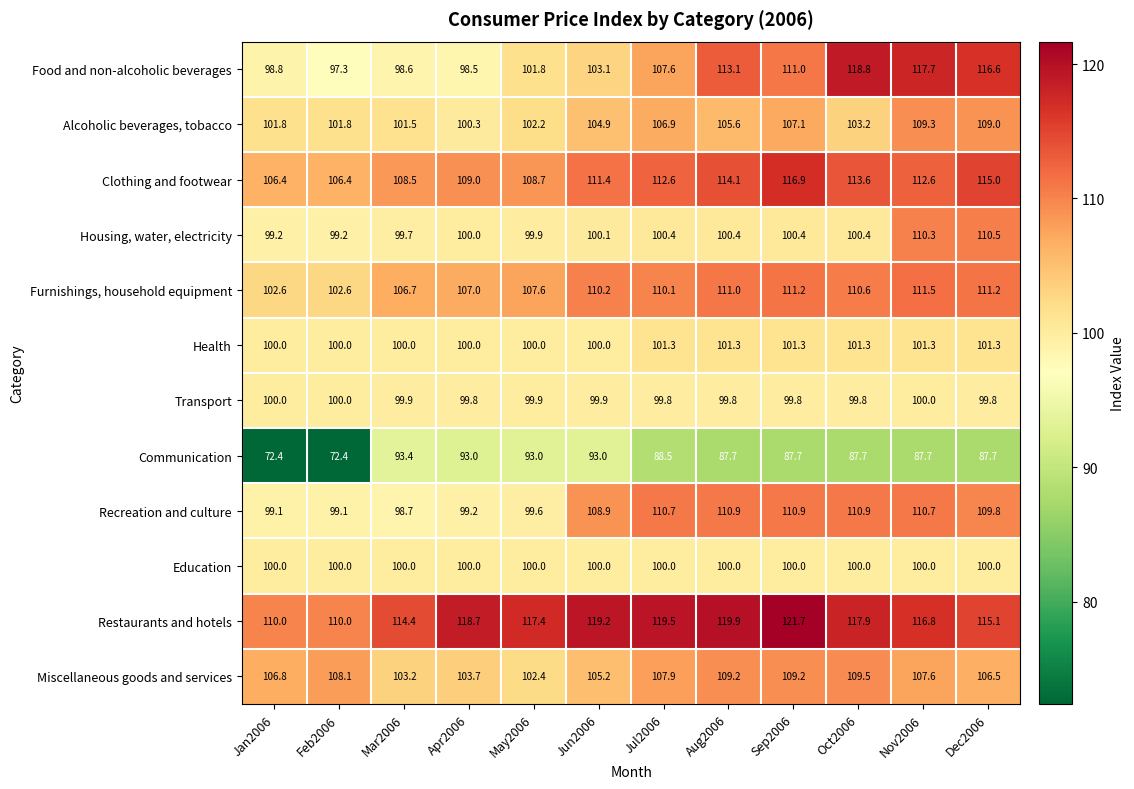

The Miscellaneous goods and services series shows 109.5 at Oct2006. True or false?

True